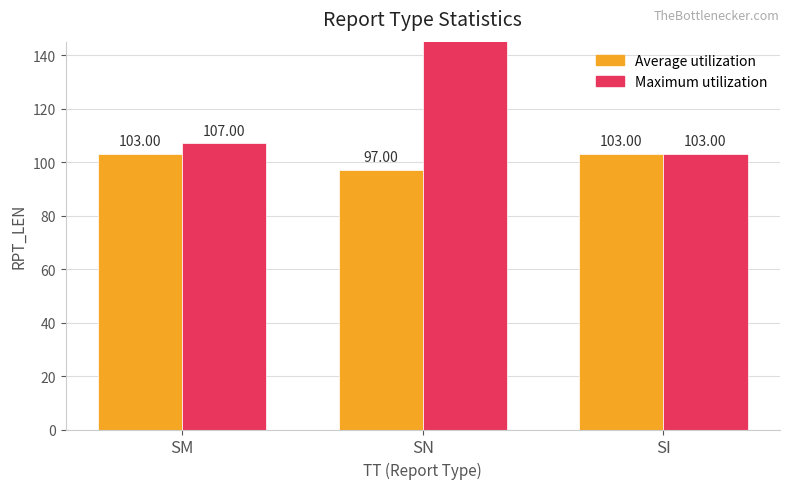

Reading left to right, transcribe all the data shown in this chart.

Average utilization: SM=103	SN=97	SI=103
Maximum utilization: SM=107	SN=187	SI=103